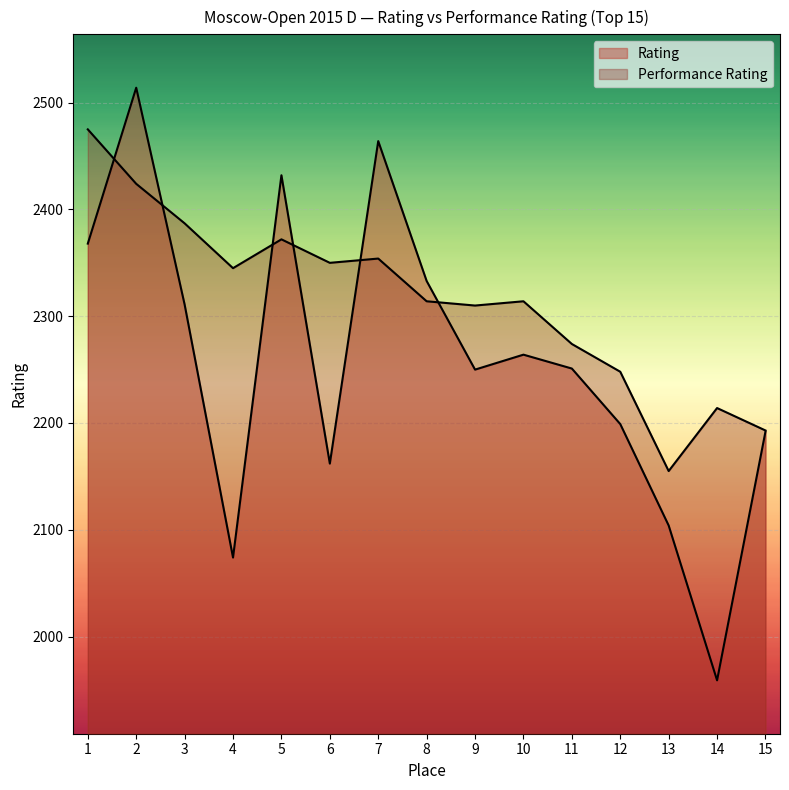

How many categories are shown in the chart?

15